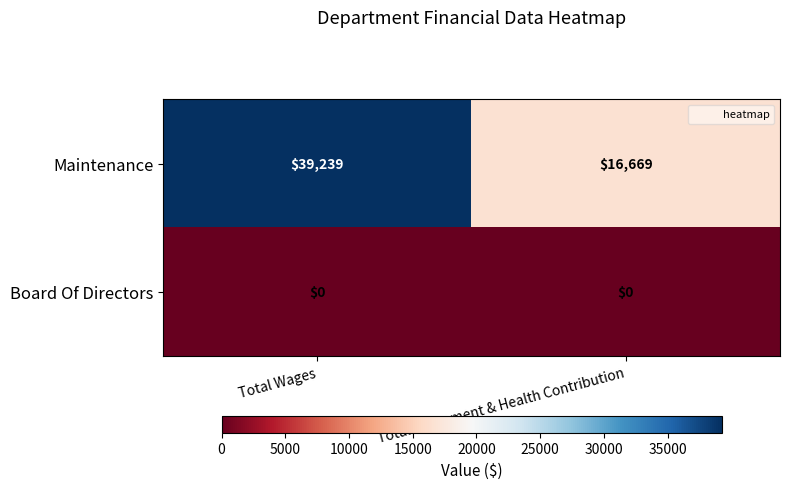

Rank the series by their average value, from highest to lowest.

Maintenance, Board Of Directors